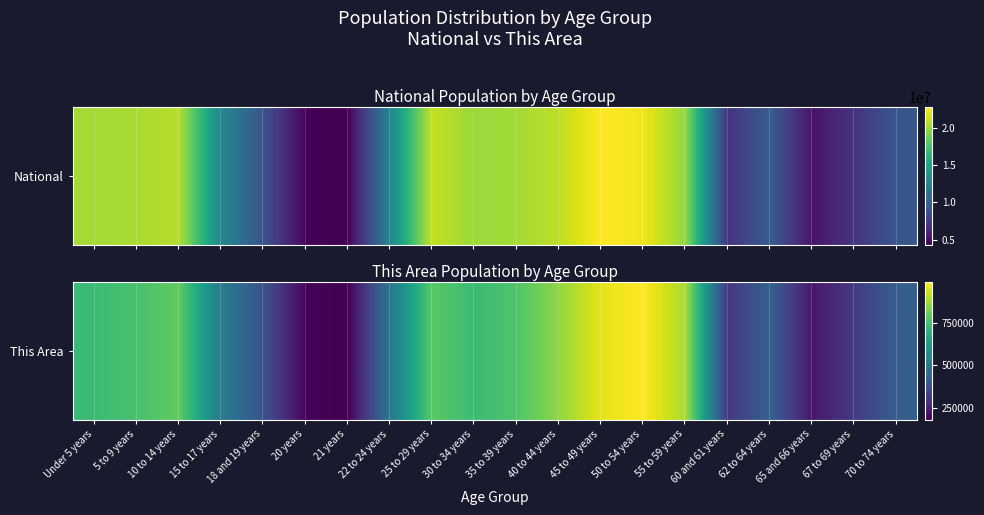

Reading left to right, transcribe all the data shown in this chart.

Under 5 years=729538	5 to 9 years=753635	10 to 14 years=791151	15 to 17 years=517831	18 and 19 years=387235	20 years=191942	21 years=183257	22 to 24 years=498947	25 to 29 years=781527	30 to 34 years=729592	35 to 39 years=764287	40 to 44 years=851382	45 to 49 years=955763	50 to 54 years=984641	55 to 59 years=879048	60 and 61 years=312575	62 to 64 years=430721	65 and 66 years=231623	67 to 69 years=321379	70 to 74 years=426536